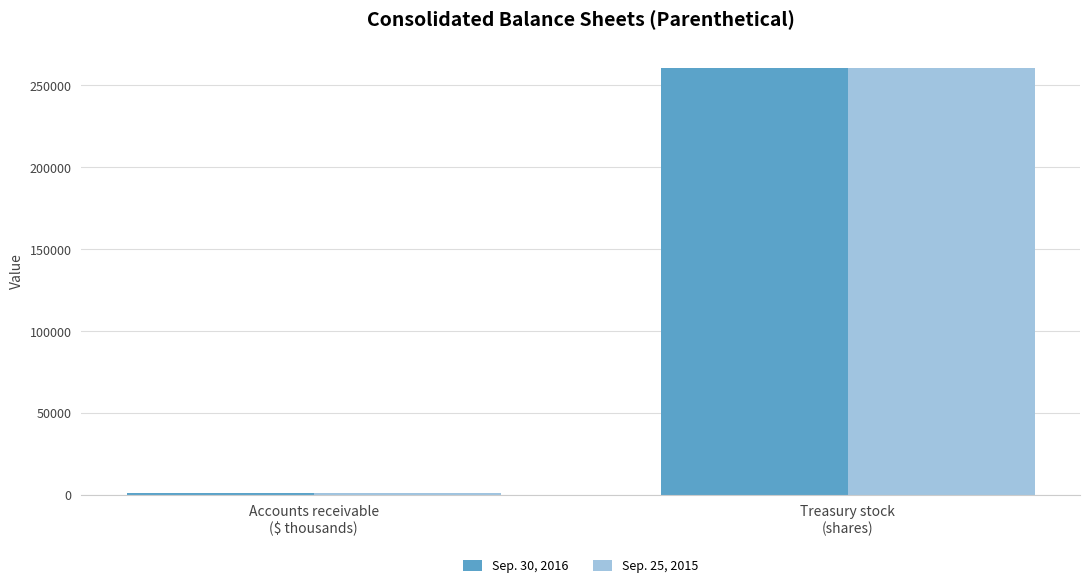

At how many categories does at least one series exceed 222106?

1